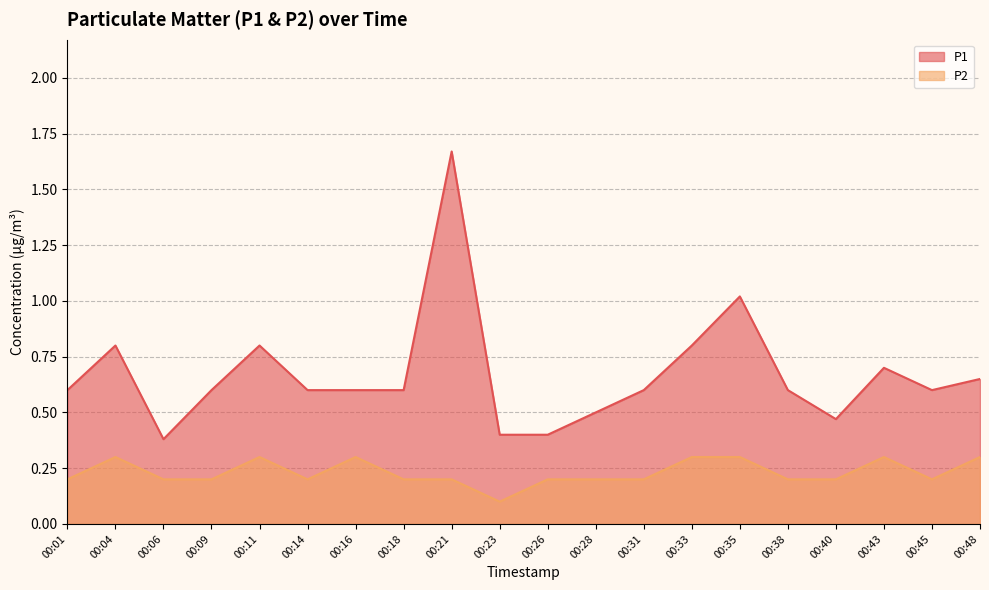

True or false: P2 has a value of 0.2 at 00:21.

True